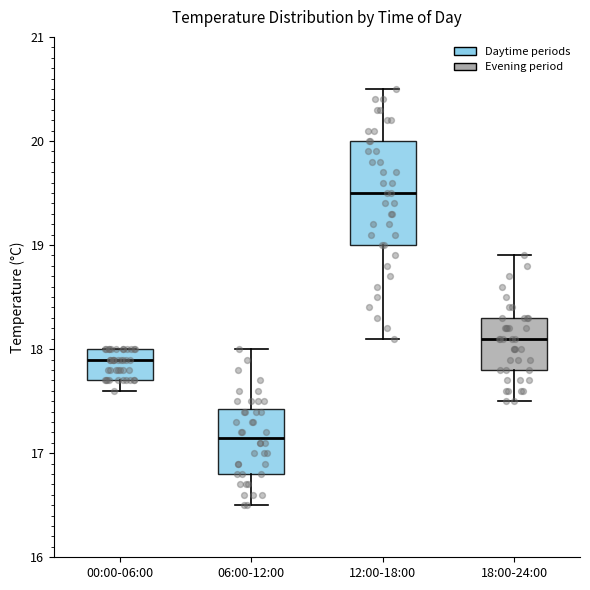

Comparing the boxes themselves (not the whiskers), which one is the tallest?

12:00-18:00